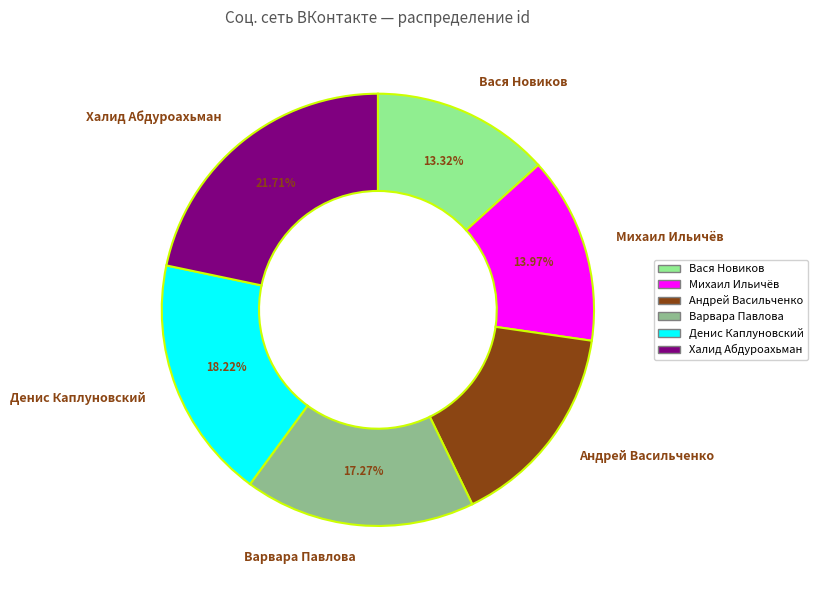

To the nearest percent, what percentage of the pie is Вася Новиков?

13%